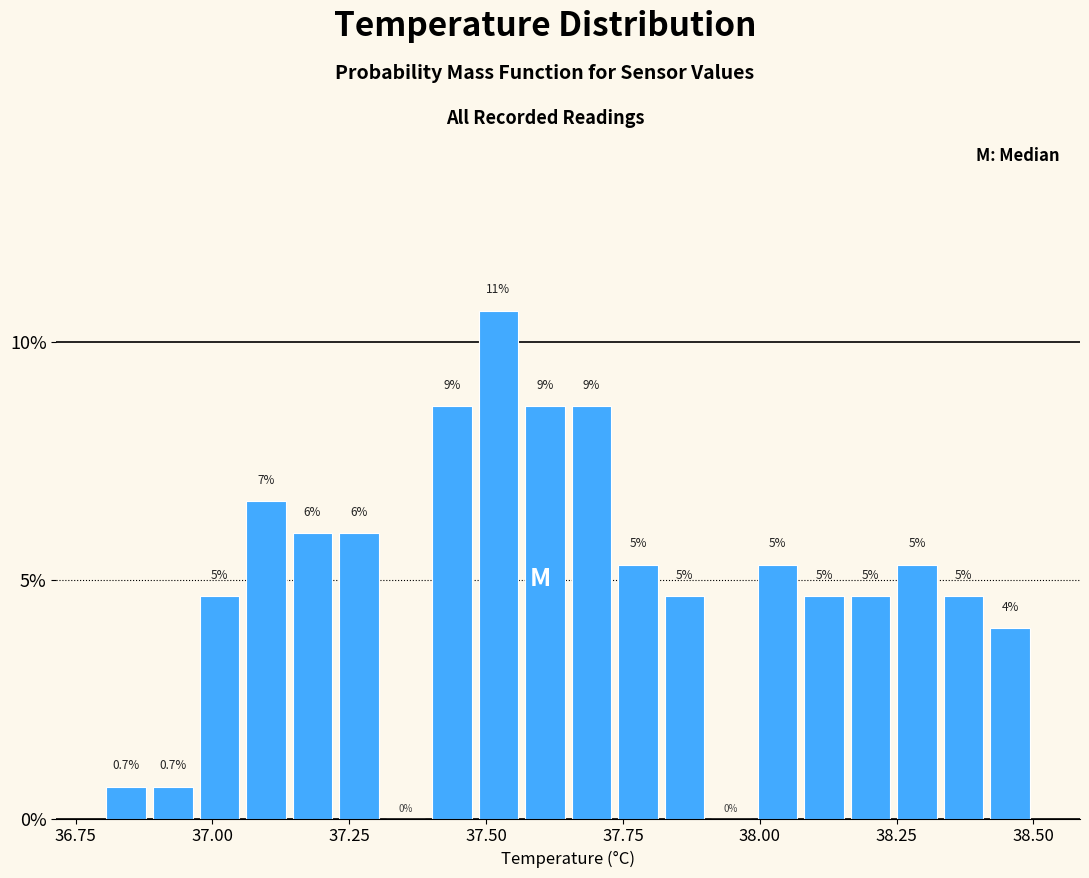

Read against the x-axis, roughly where is the centre of the tallest bar?

37.50